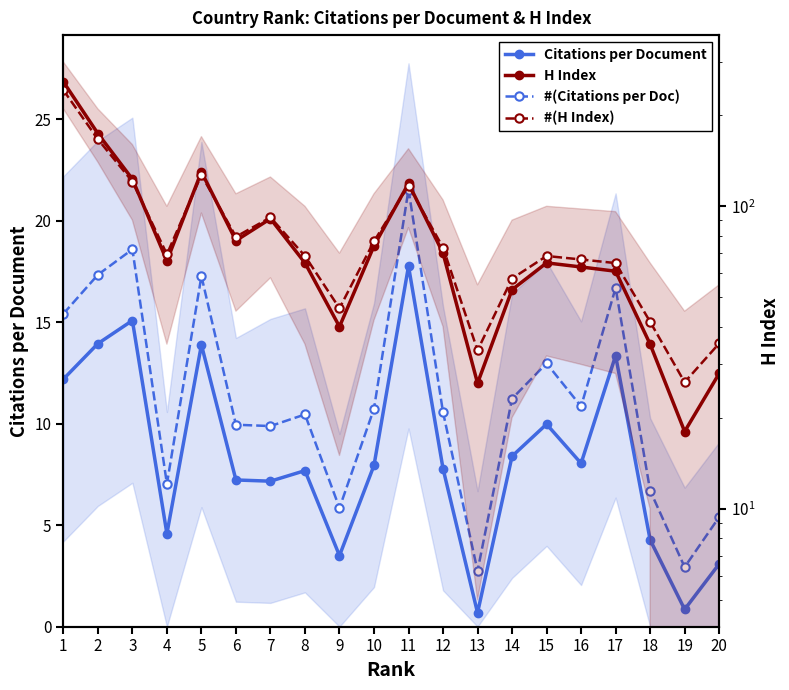

Is it true that #(Citations per Doc) equals 15.4 at 1?

True